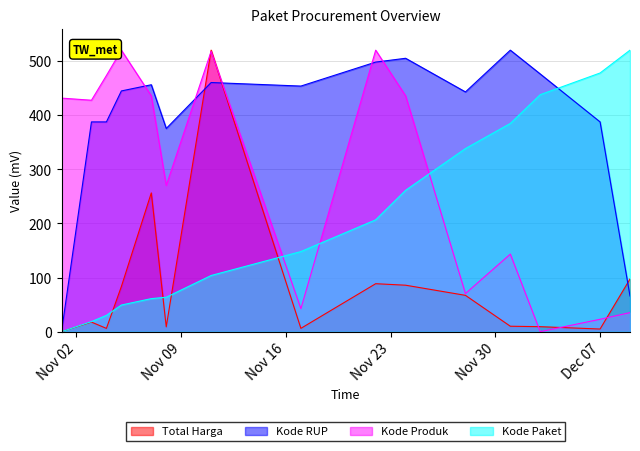

How many lines are shown in the chart?

4